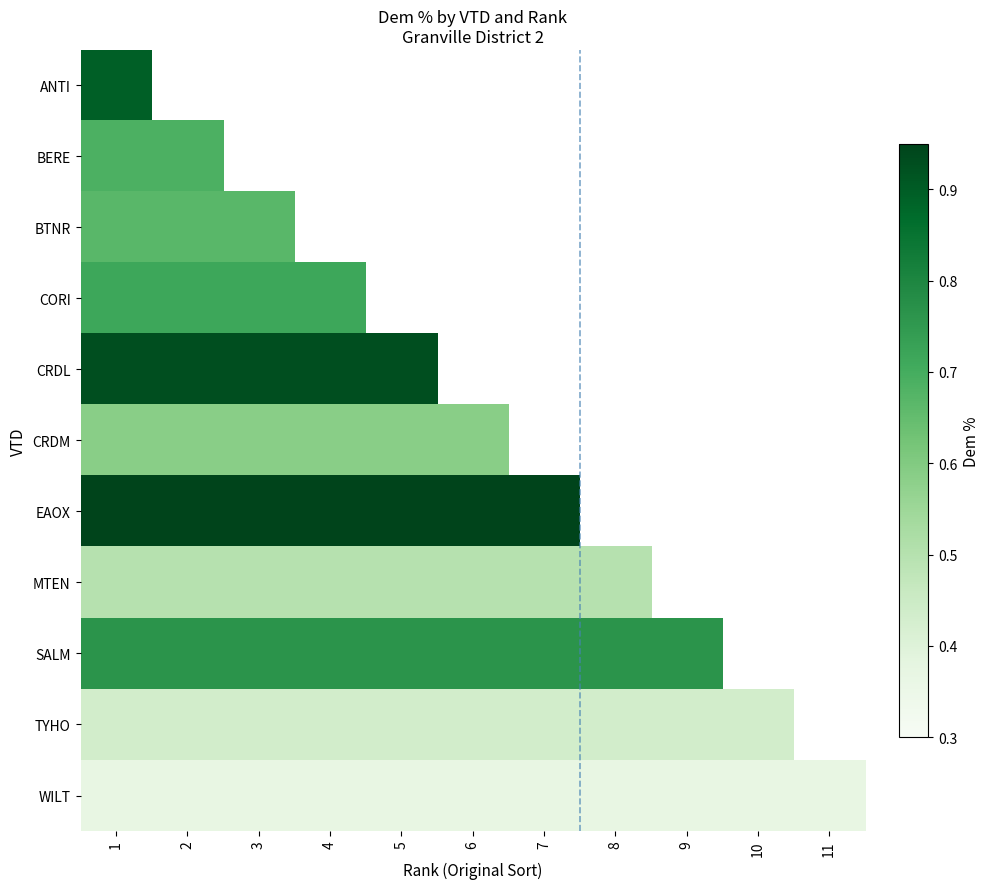

Which has a higher value, 3 or 11?

3